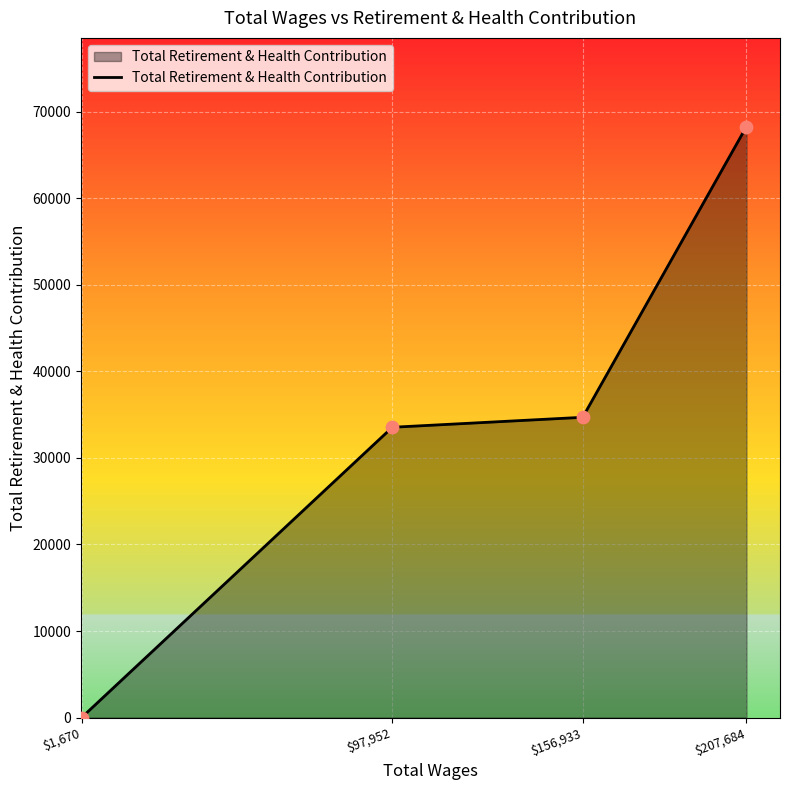

What is the change in value from $97,952 to $156,933?

+1152